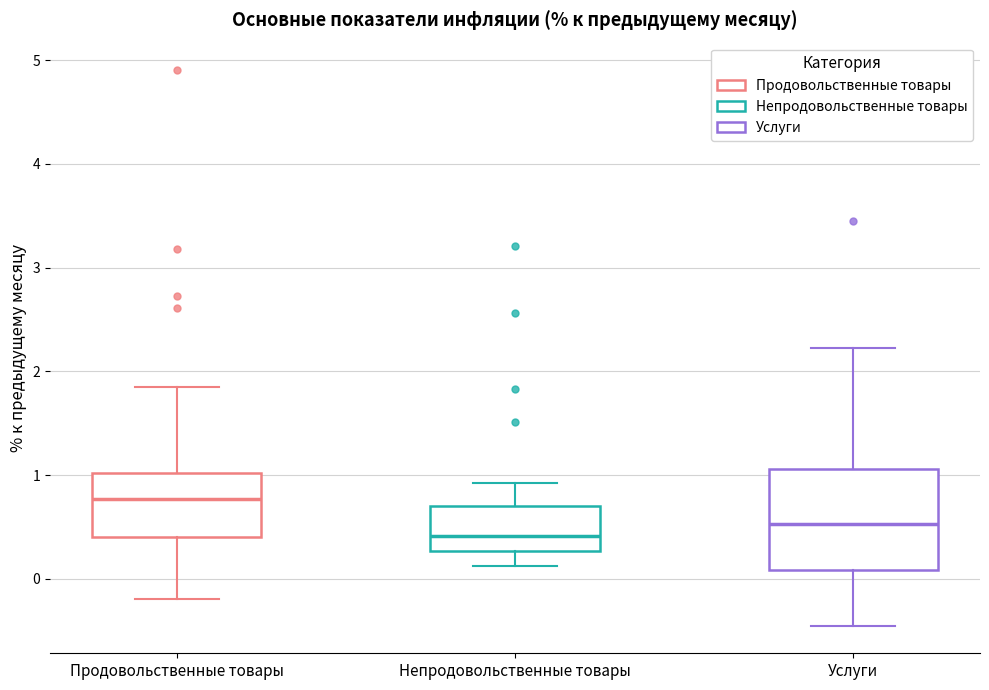

Comparing the boxes themselves (not the whiskers), which one is the tallest?

Услуги